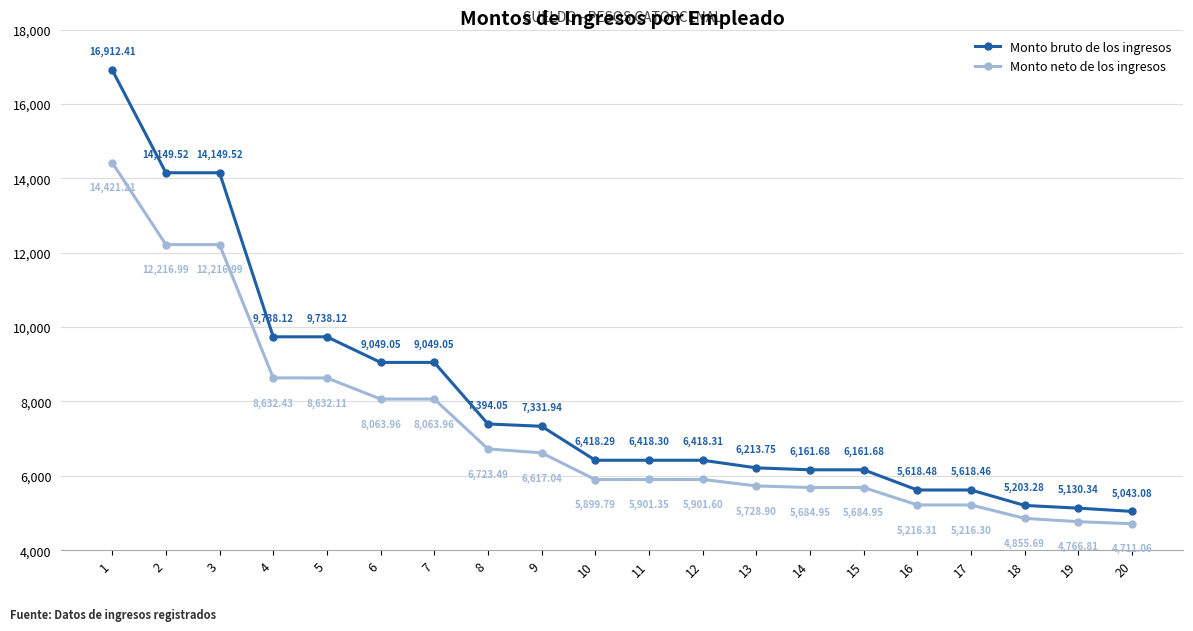

True or false: Monto bruto de los ingresos and Monto neto de los ingresos cross at least once.

False